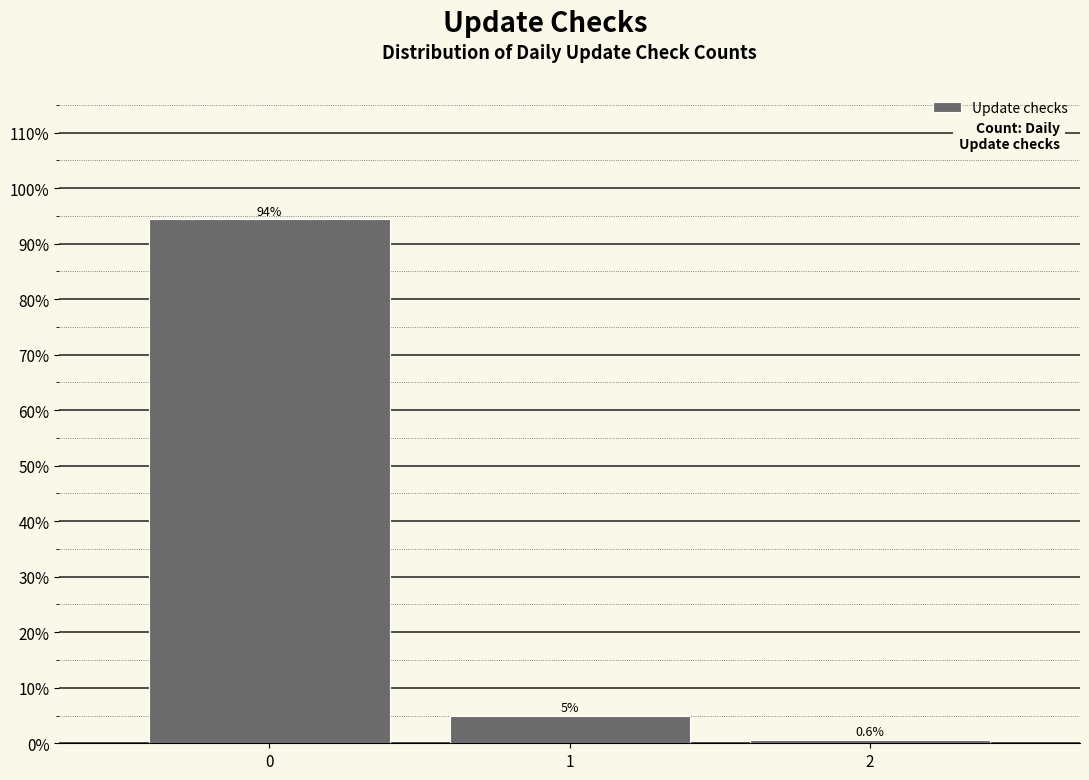

Reading left to right, list every bar in this chart as the range it spans on the x-axis followed by its height.

-0.5 to 0.5: 94.4
0.5 to 1.5: 5.0
1.5 to 2.5: 0.6